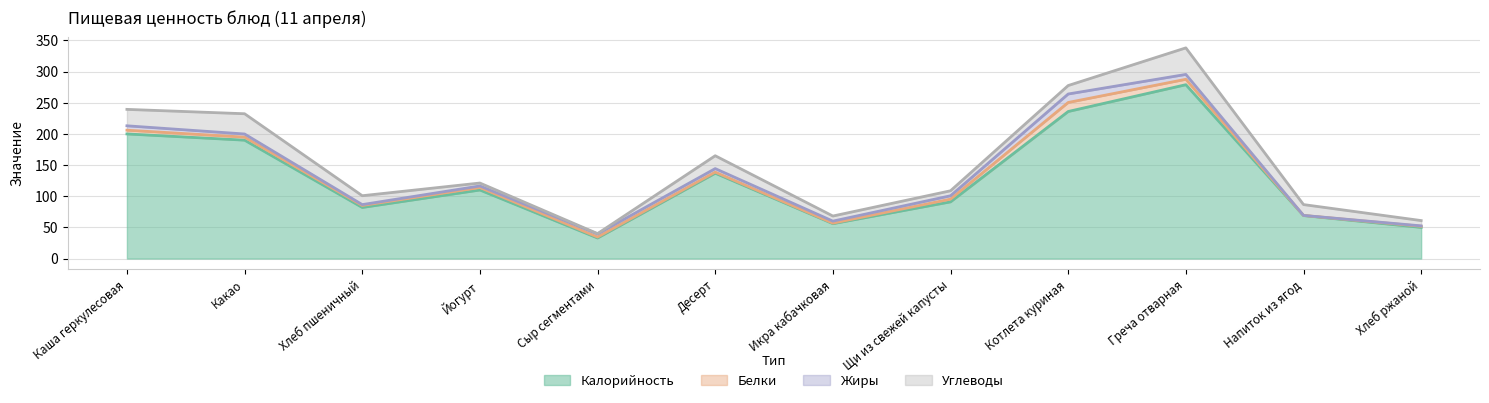

Which has a higher value, Котлета куриная or Какао?

Котлета куриная